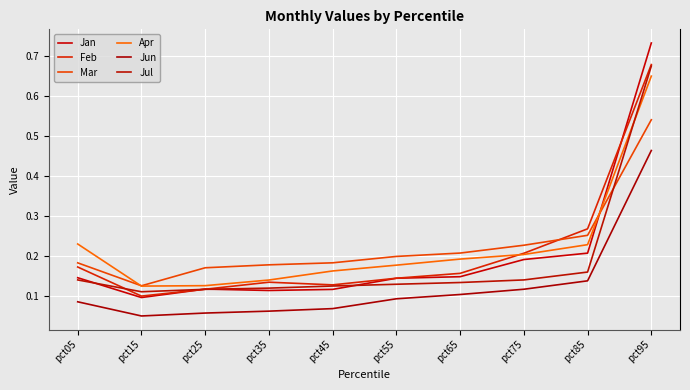

What is the sum of all Mar values?

2.3